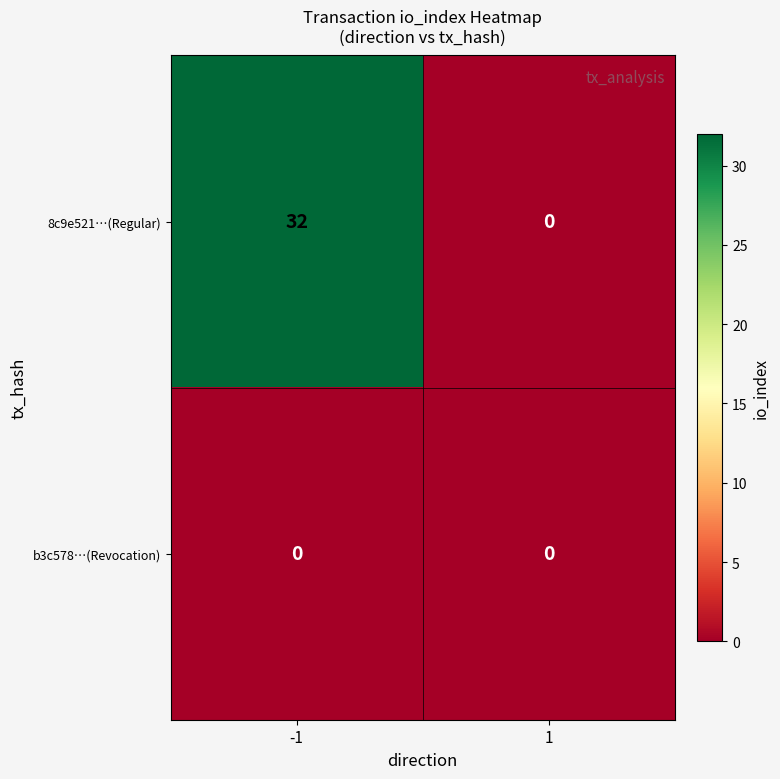

List the series in order of their overall mean, highest first.

8c9e521…(Regular), b3c578…(Revocation)